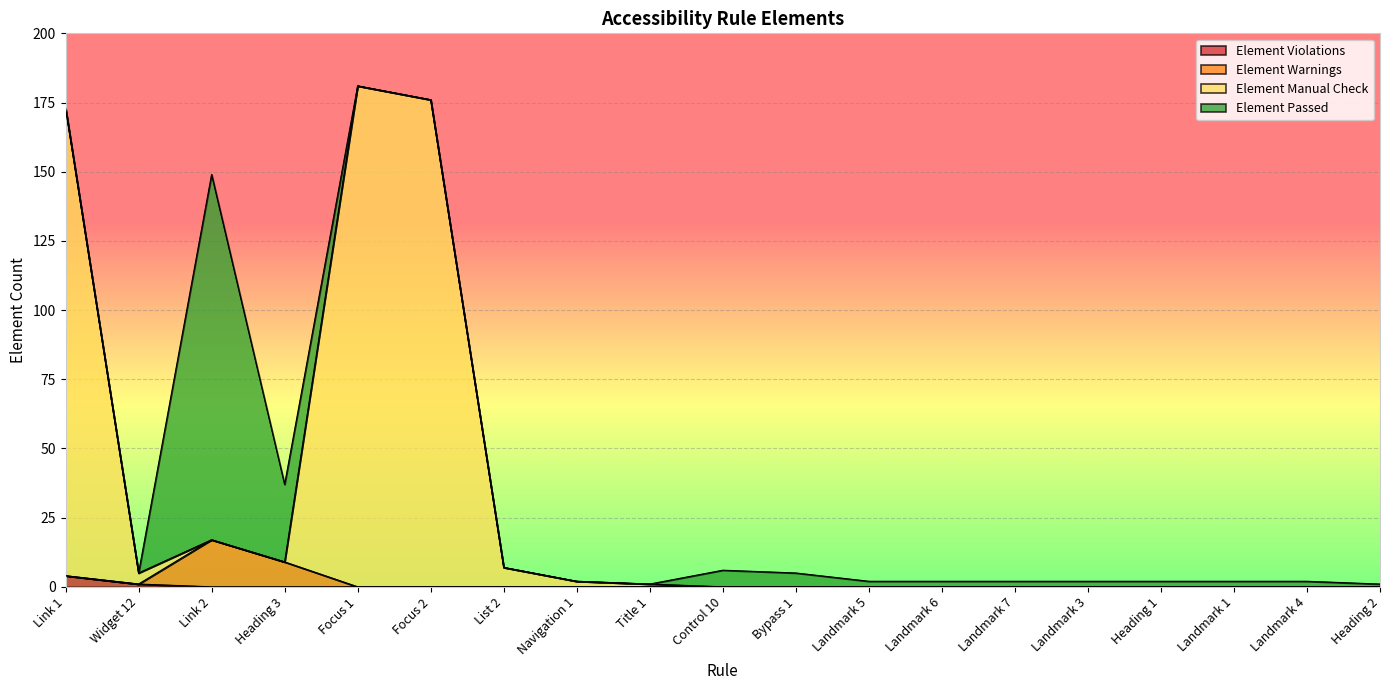

True or false: Element Violations has a value of 0 at Landmark 6.

True